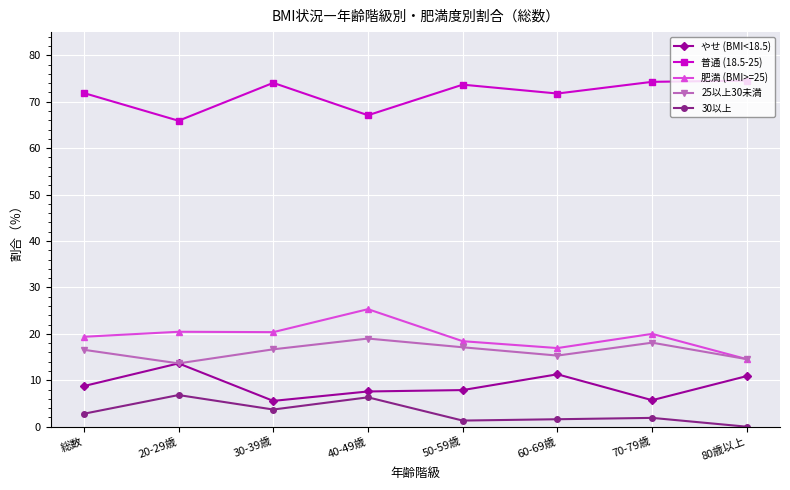

What is the label of the 8th point from the right?

総数